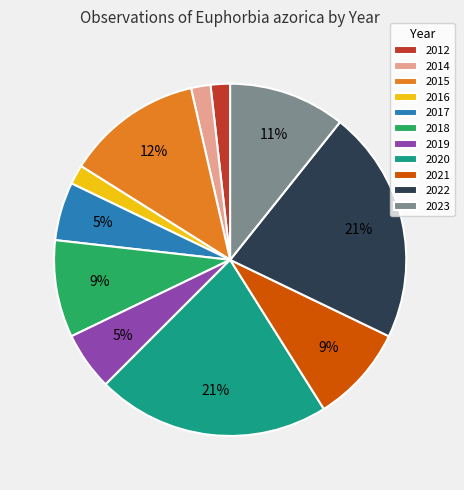

Count the number of slices in the pie.

11